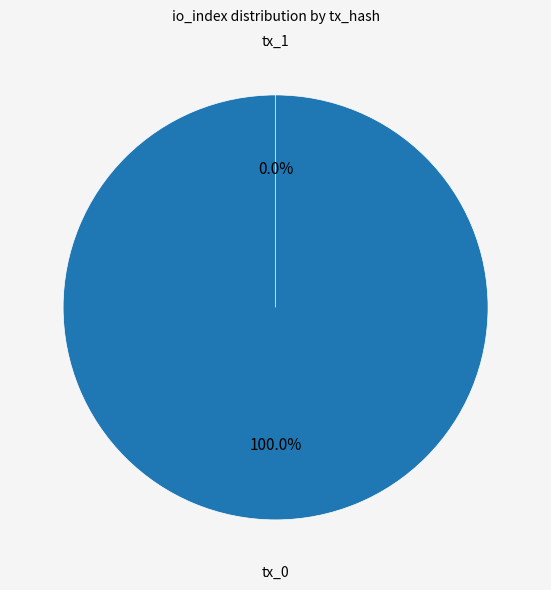

To the nearest percent, what is the combined percentage of tx_0 and tx_1?

100%